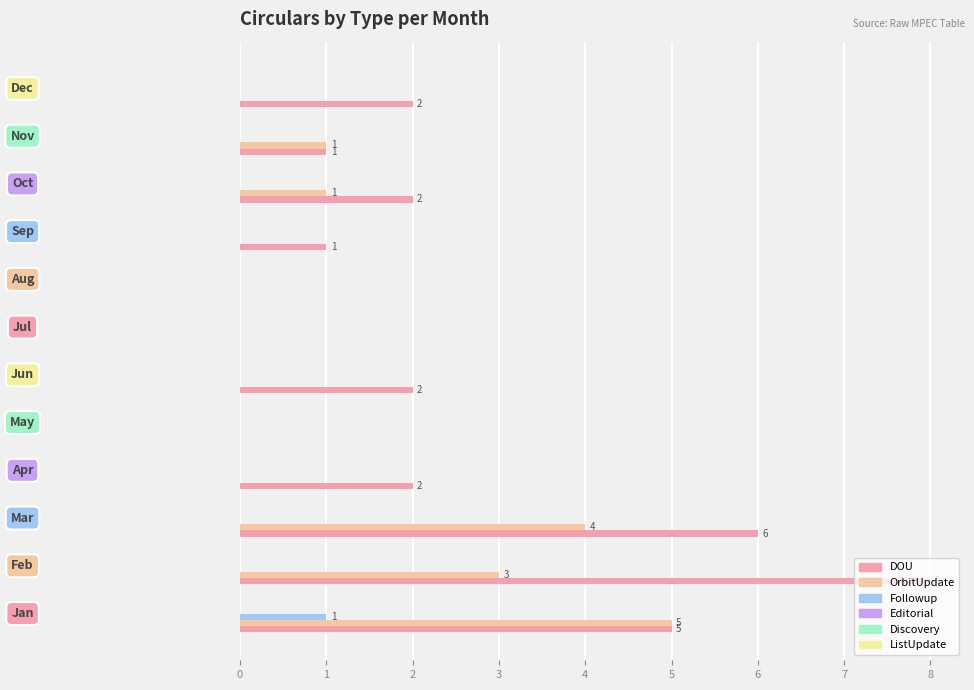

What is the greatest value displayed?

8